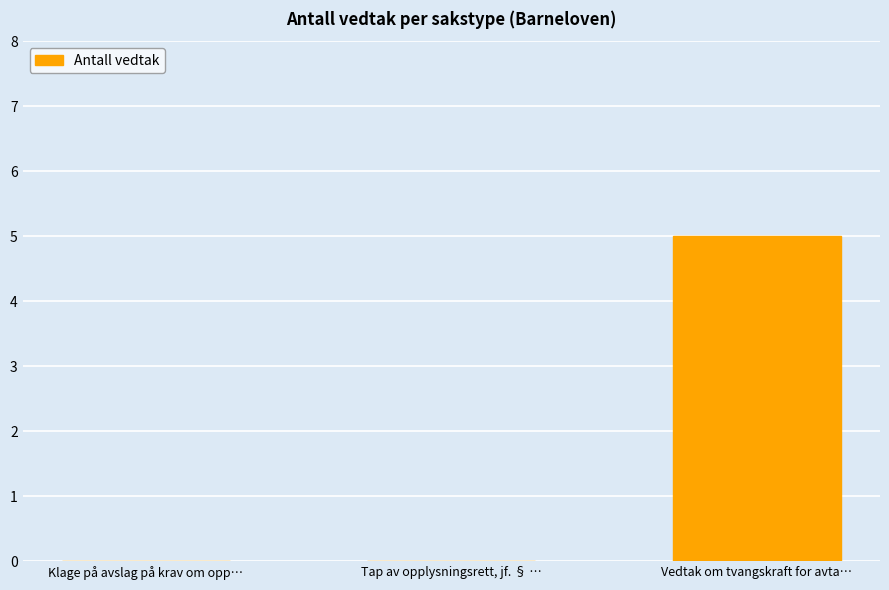

True or false: the data shows -3 at Klage på avslag på krav om opp….

False